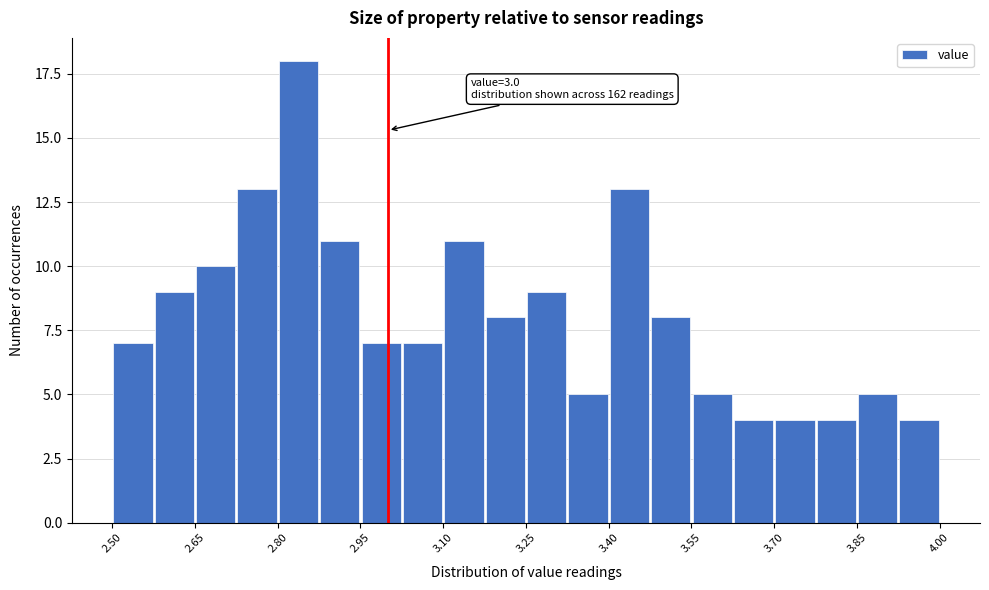

Read against the x-axis, roughly where is the centre of the tallest bar?

2.84